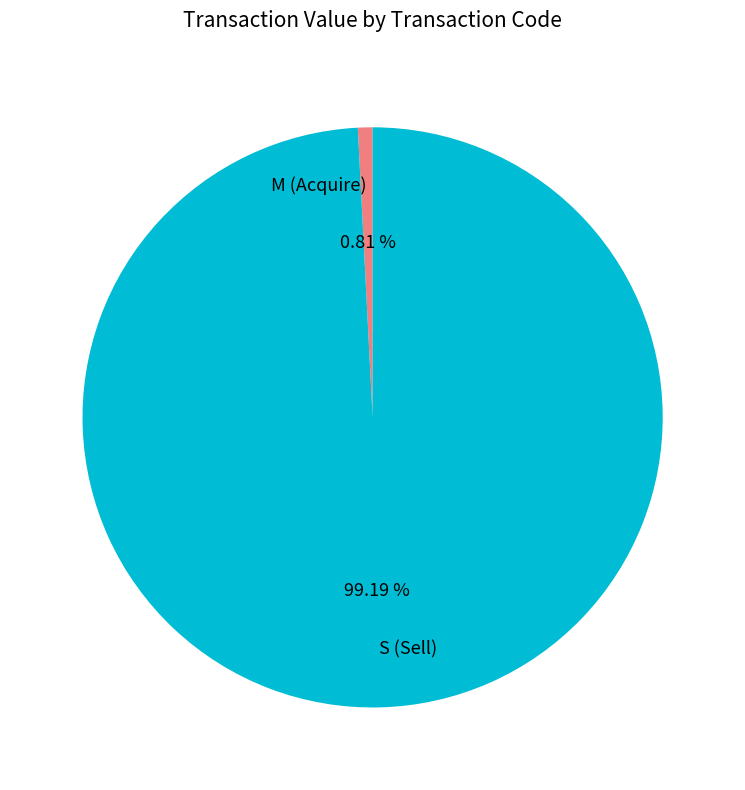

Which has a higher value, M (Acquire) or S (Sell)?

S (Sell)